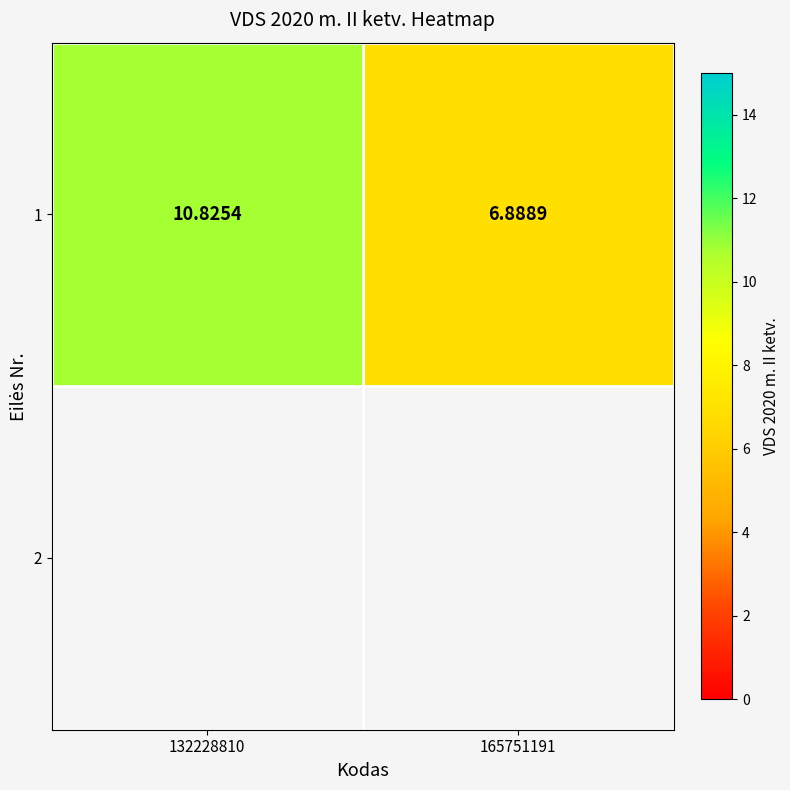

True or false: the data shows 10.8 at 132228810.

True